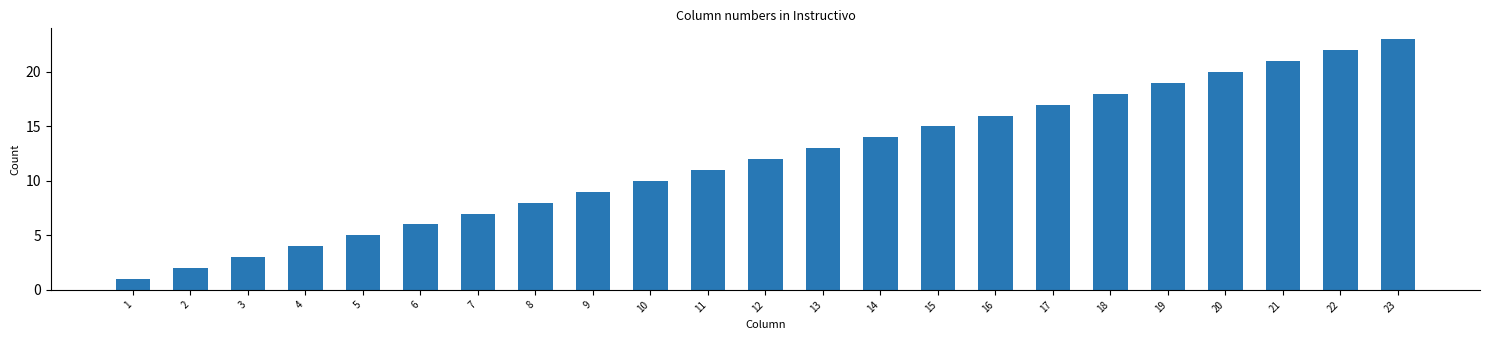

What is the change in value from 14 to 19?

+5